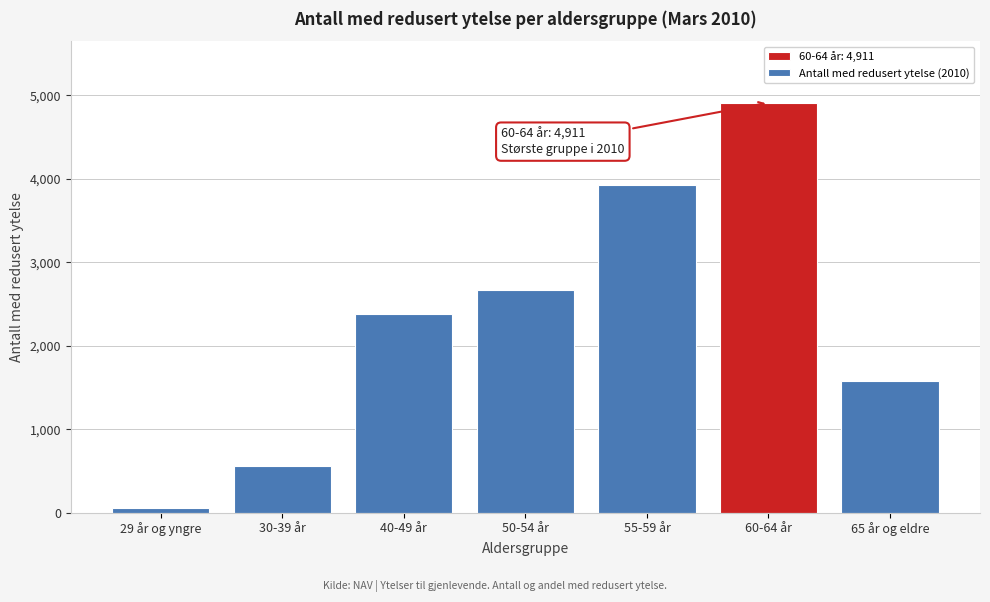

Reading right to left, what are all the values shown in this chart?

65 år og eldre=1582	60-64 år=4911	55-59 år=3925	50-54 år=2670	40-49 år=2380	30-39 år=564	29 år og yngre=58